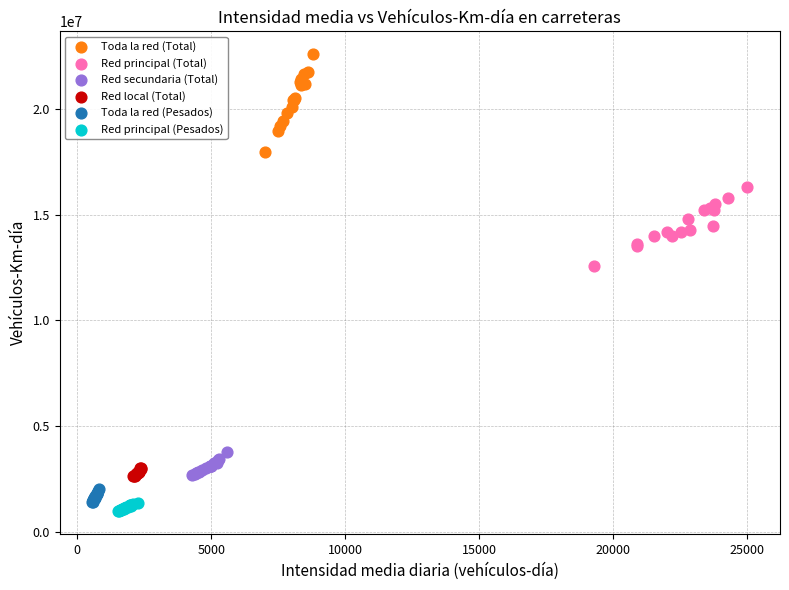

Which series has the widest spread of Y values?

Toda la red (Total)